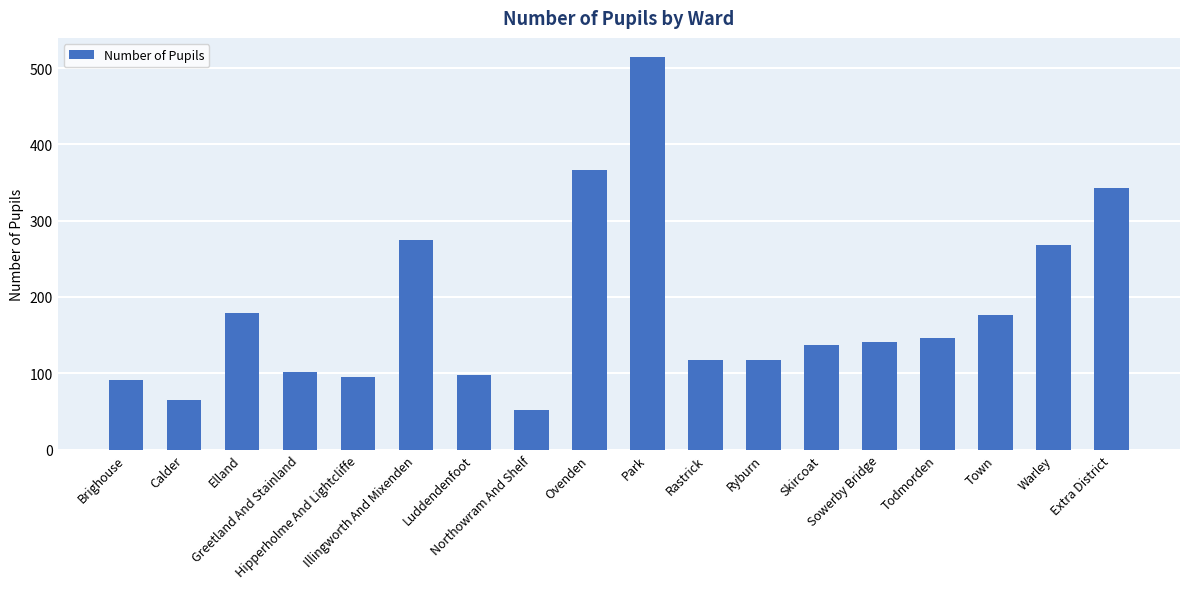

Which label corresponds to the largest value in the chart?

Park